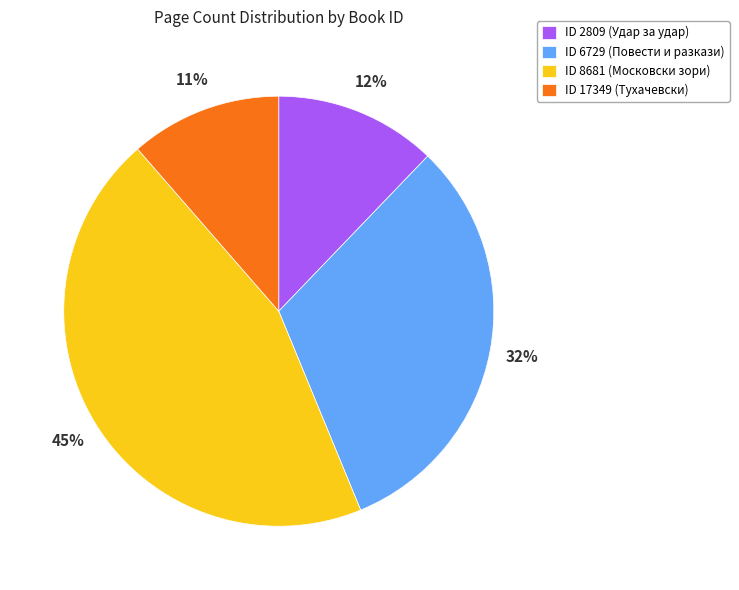

The ID 2809 (Удар за удар) slice represents 1% of the pie. True or false?

False